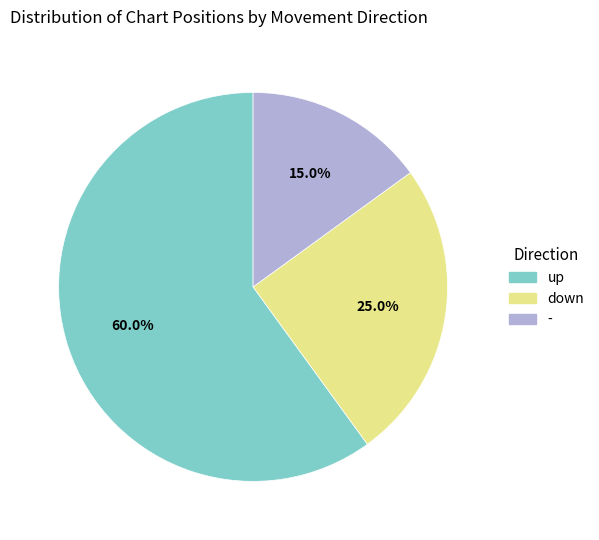

Which category accounts for the majority?

up